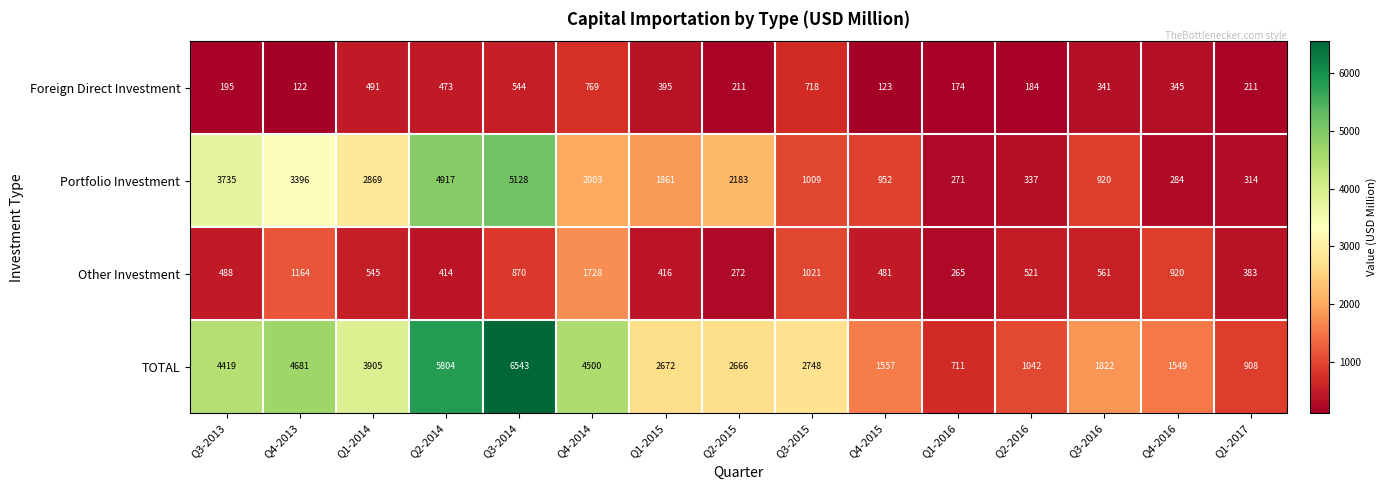

At which category is the sum across all series the highest?

Q3-2014